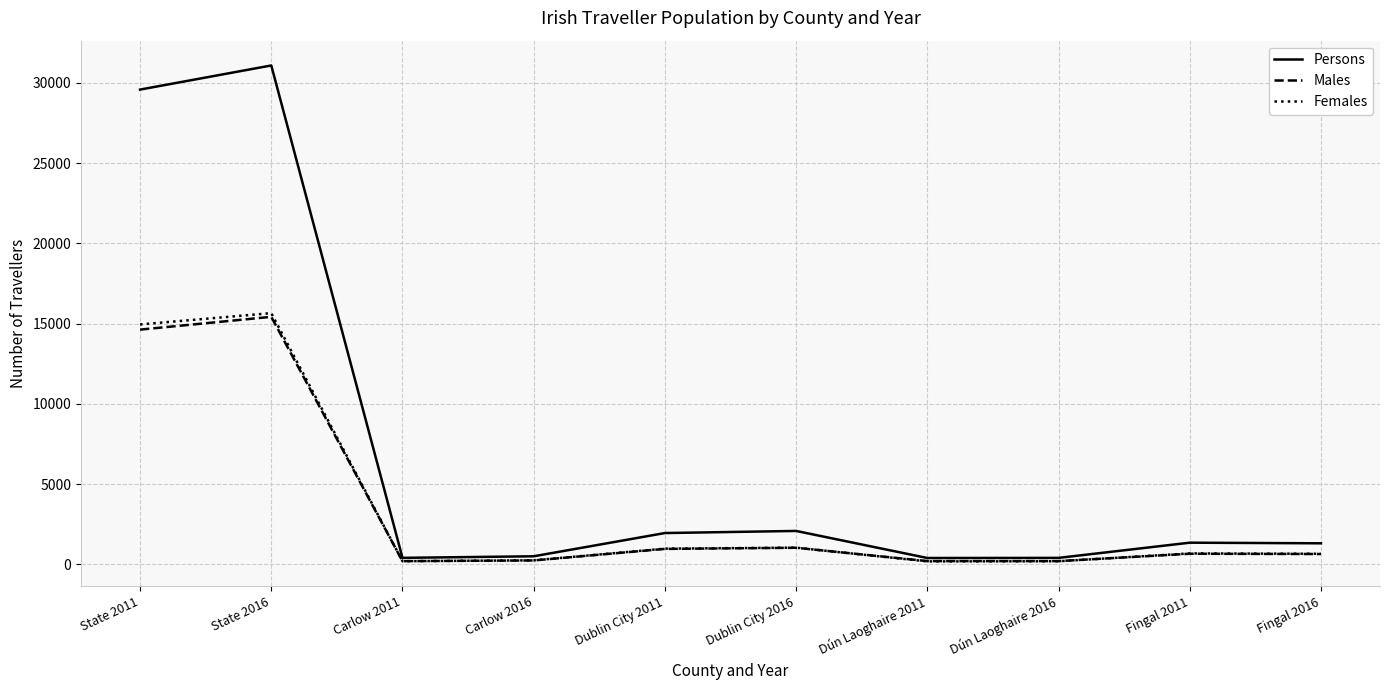

Does the chart have visible grid lines?

Yes